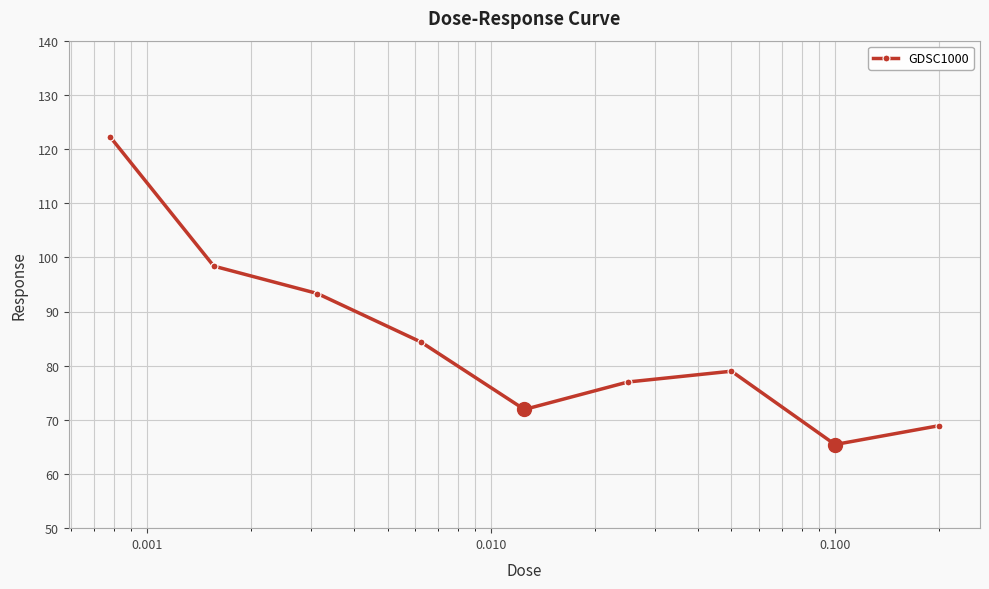

How many interior local valleys (lower than both neighbors) does the data have?

2